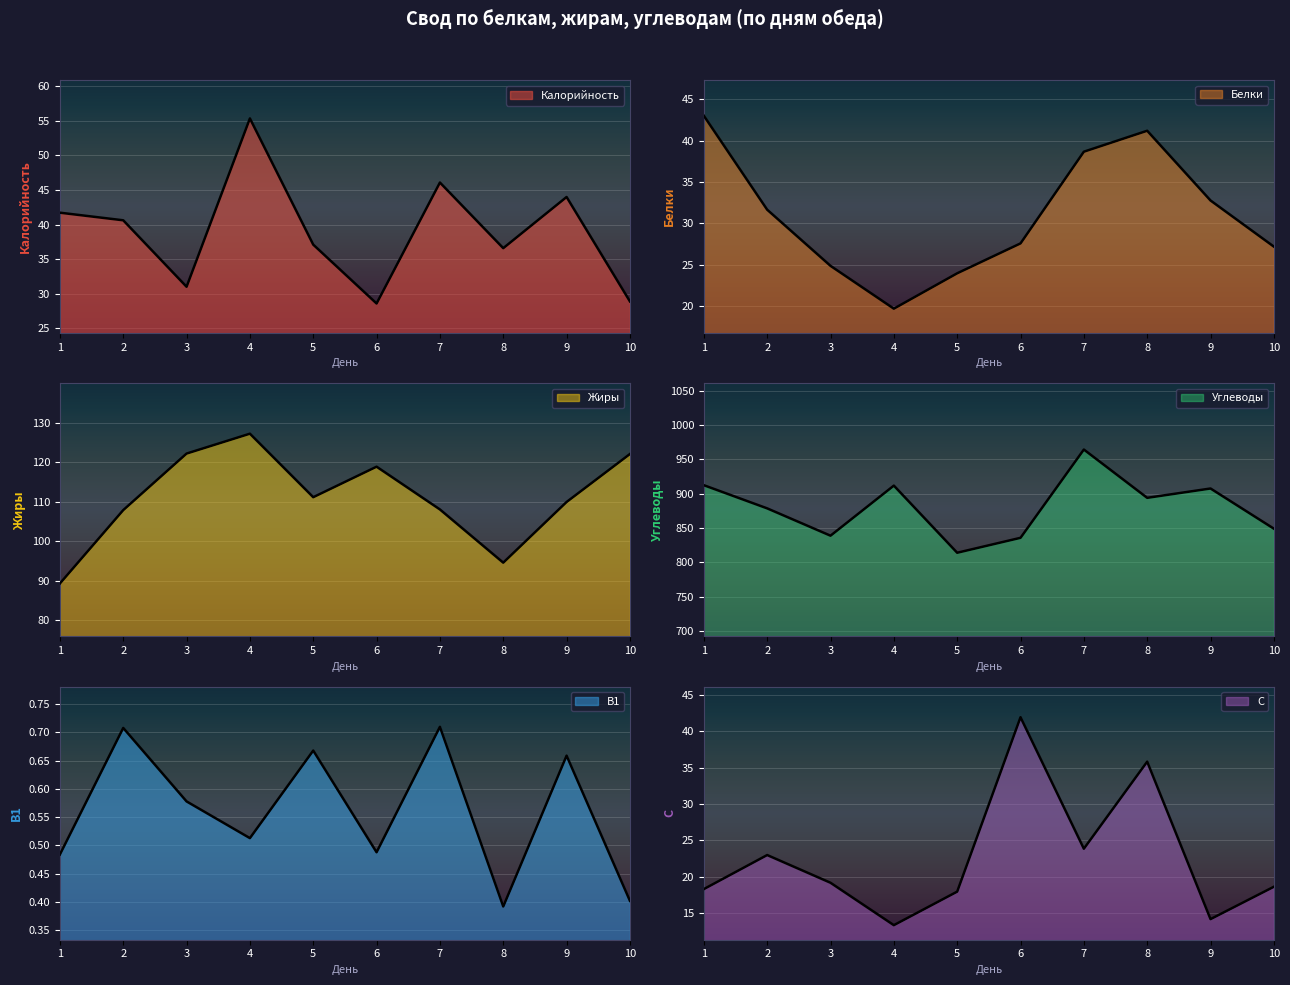

What is the value of the Жиры point at the 8th from the left?

94.6